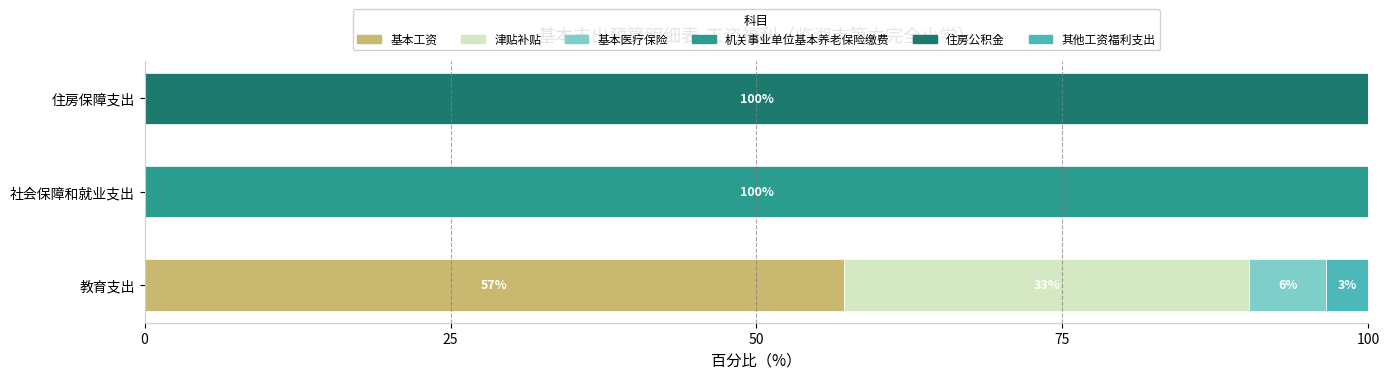

What is the total value across all series at 住房保障支出?

100.0